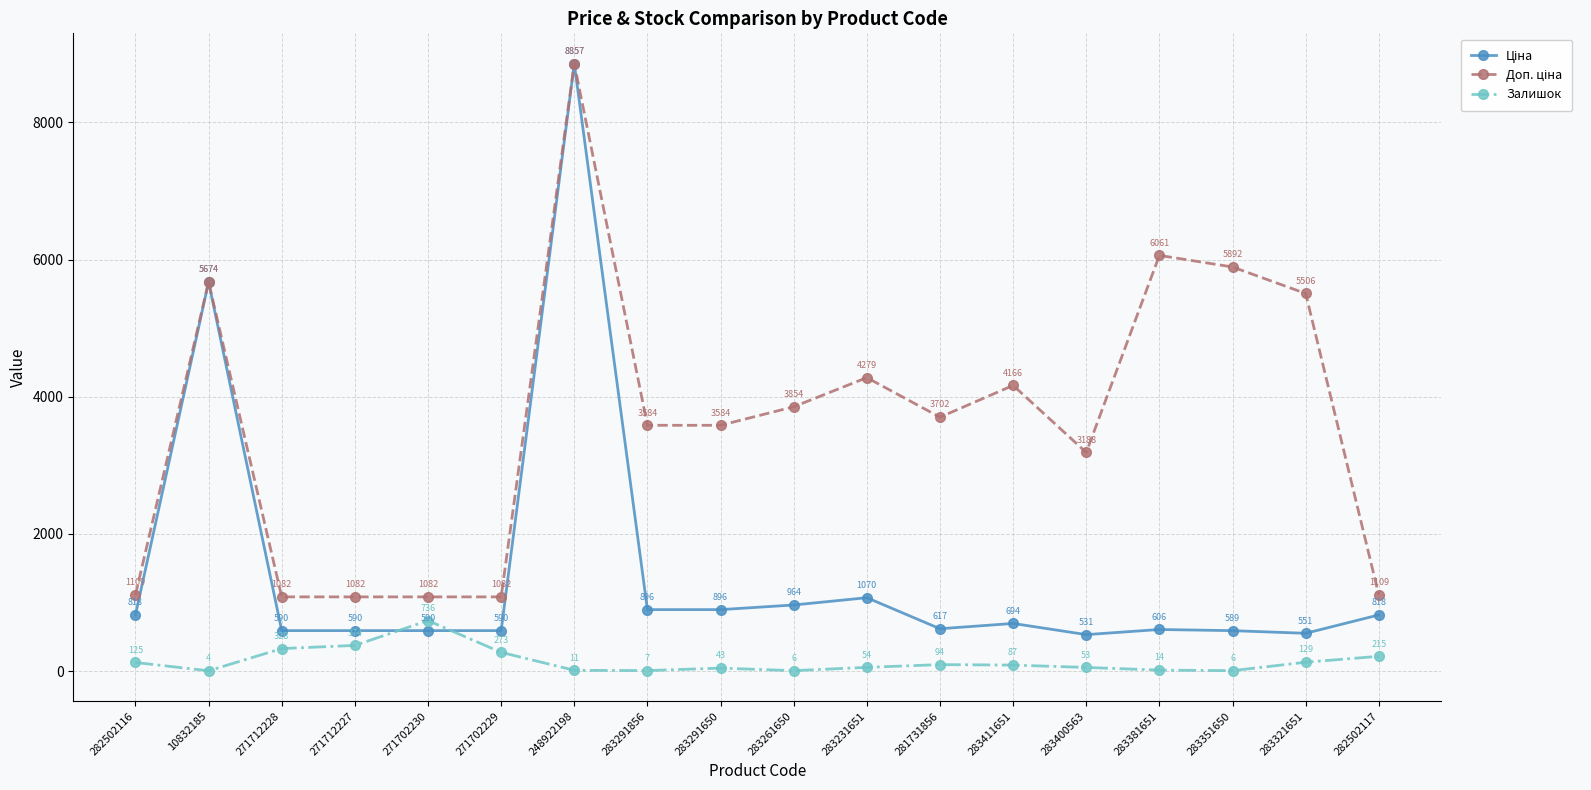

What is the label of the 6th point from the right?

283411651